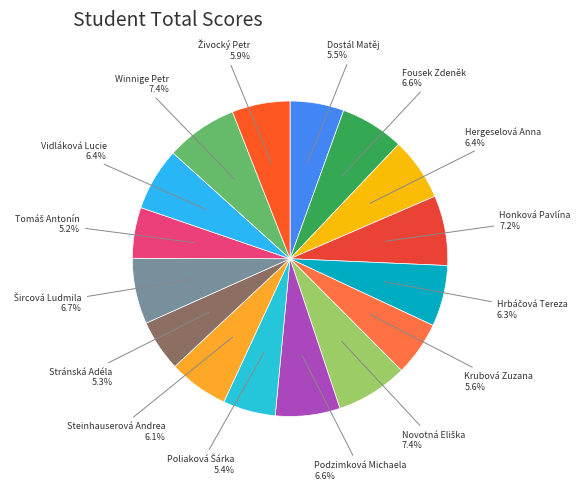

Count the number of slices in the pie.

16